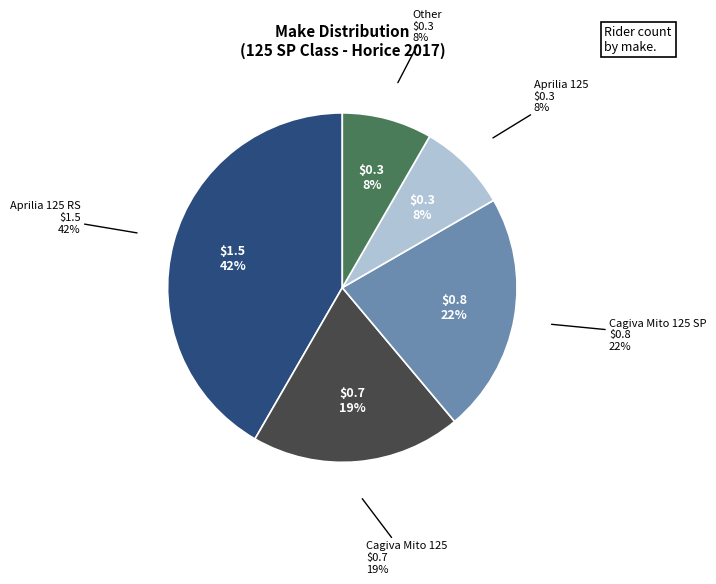

Do Aprilia 125 and Aprilia 125 RS together represent more than half of the pie?

No